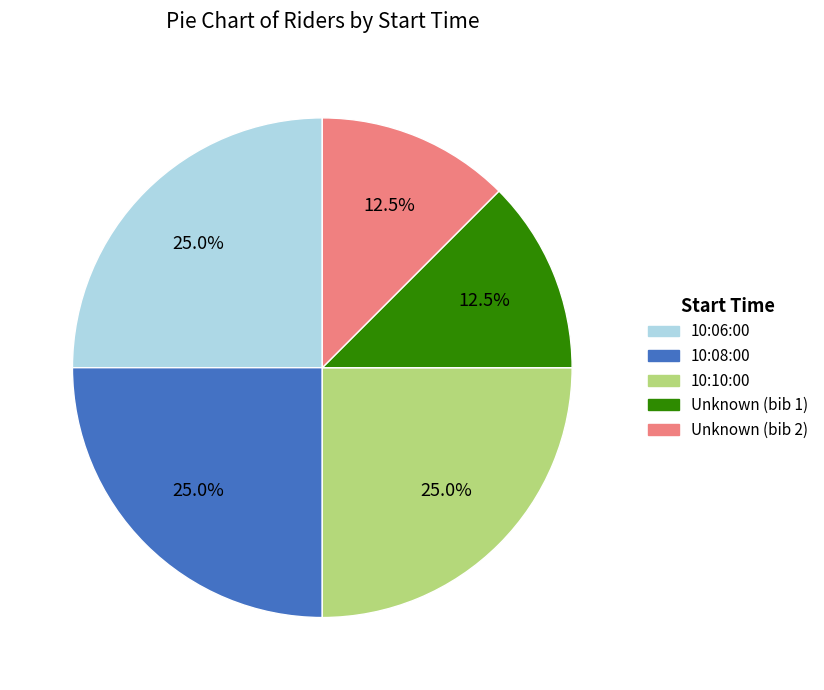

Is Unknown (bib 1) the majority of the pie?

No